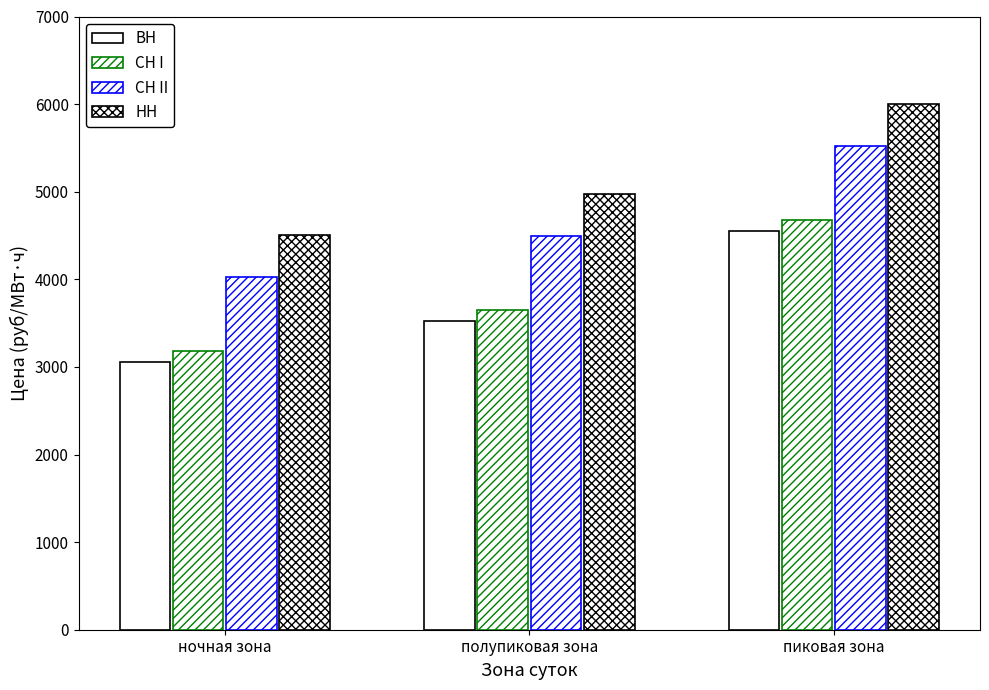

How many bars are there in total?

12